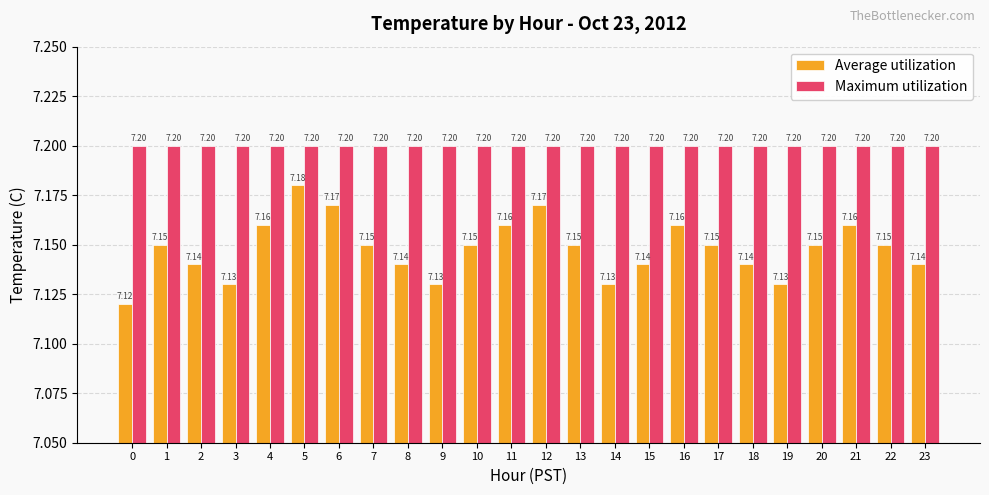

What is the total value across all series at 4?

14.4